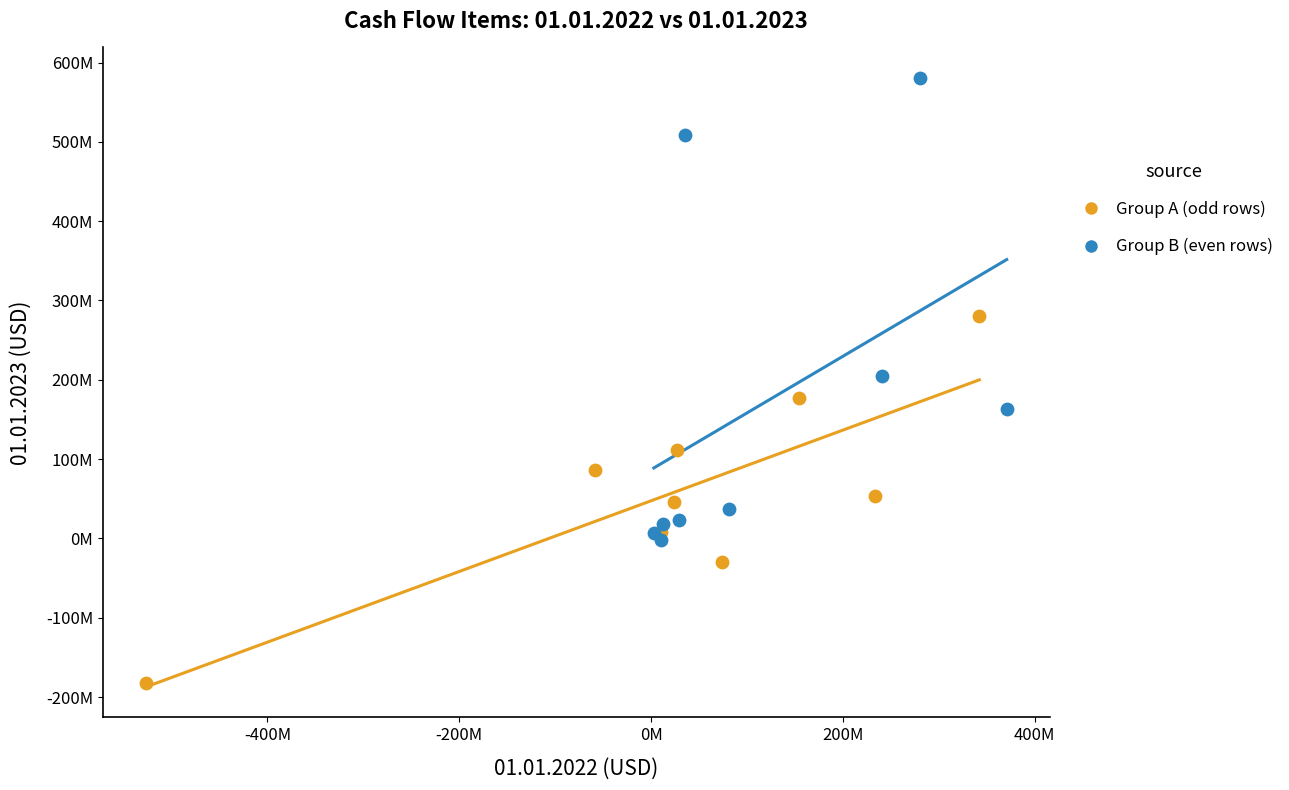

Which series contains the lowest Y value?

Group A (odd rows)